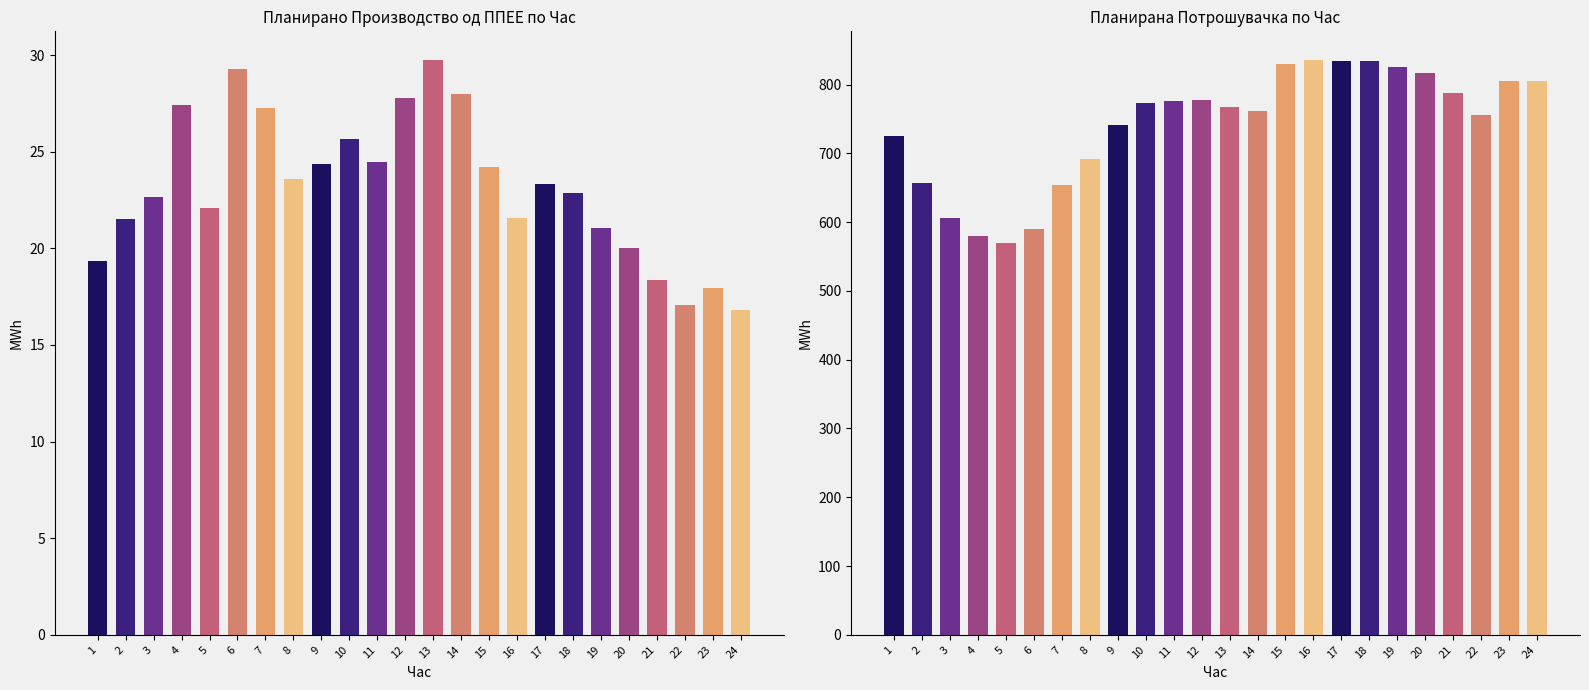

What is the sum of the Планирана Потрошувачка values at 23 and 13?

1572.8